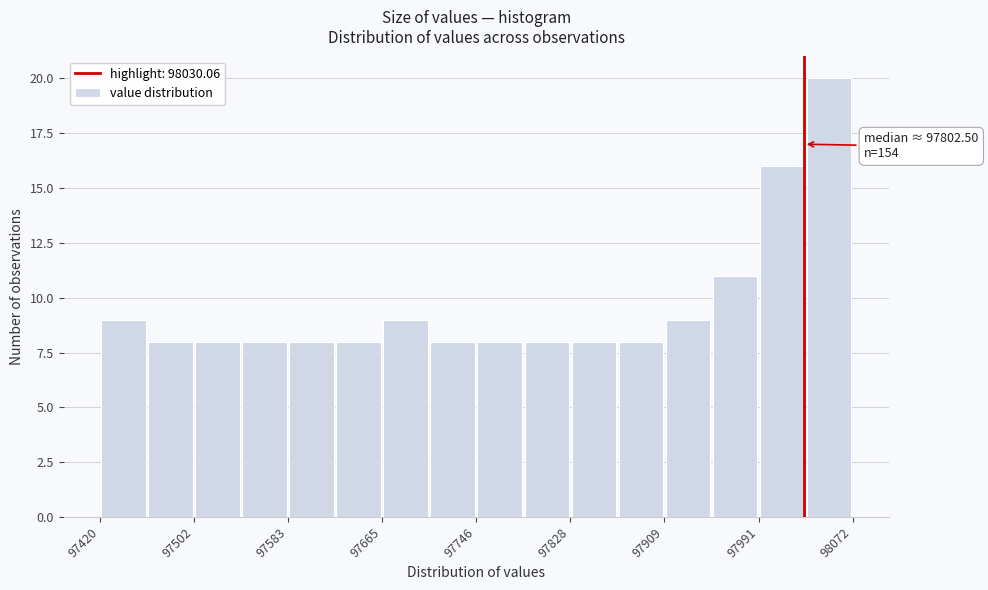

Over which range of the x-axis is the bar tallest?

98030 to 98070